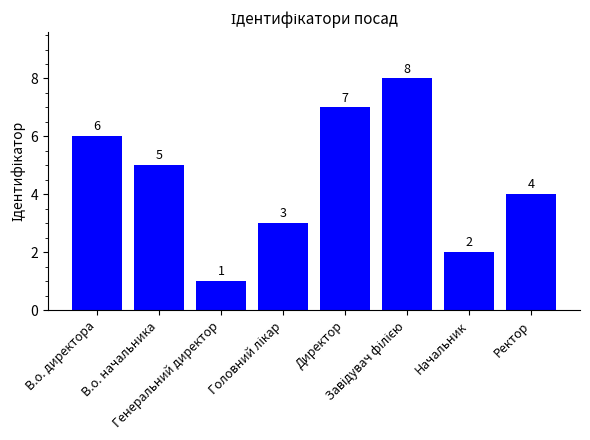

What is the difference between the maximum and minimum values?

7